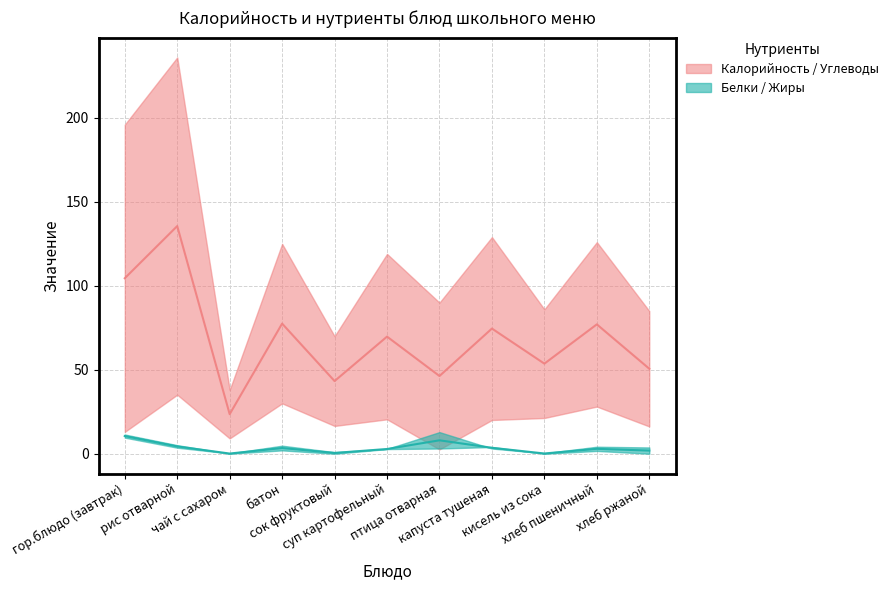

How many values in the Жиры series are below 2?

5